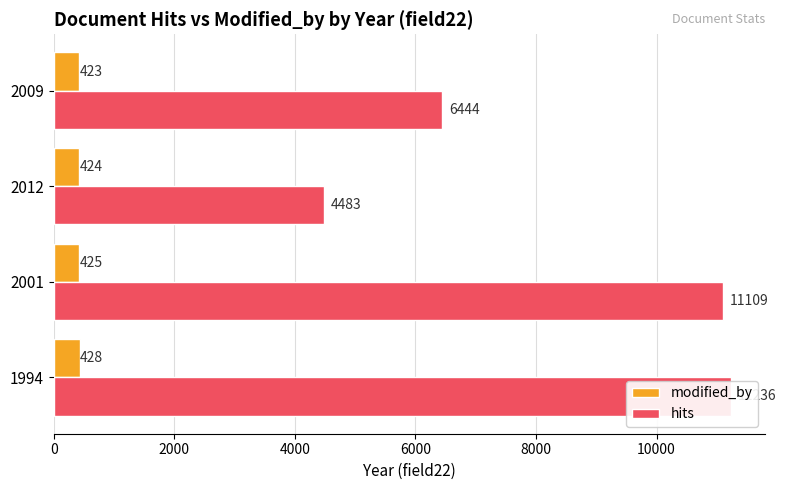

What is the approximate value of modified_by at 2009?

423